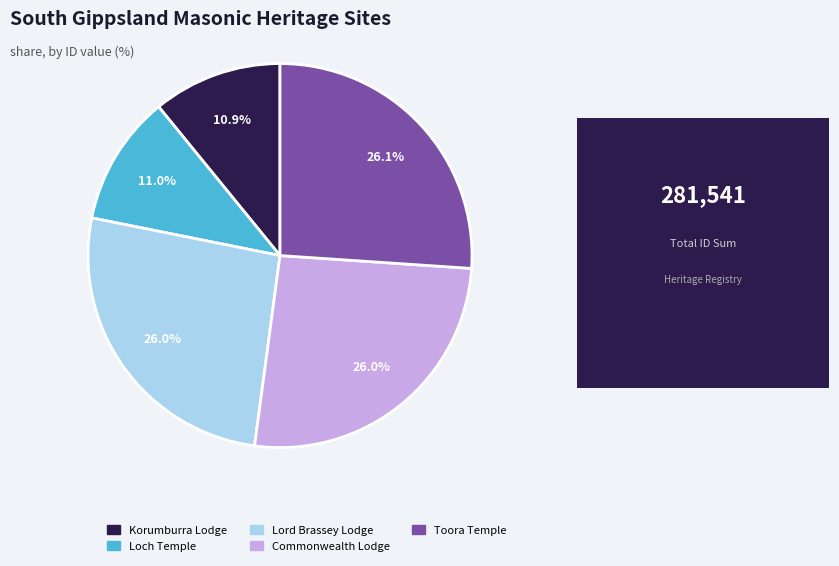

Combined, do Lord Brassey Lodge and Korumburra Lodge account for over 50%?

No